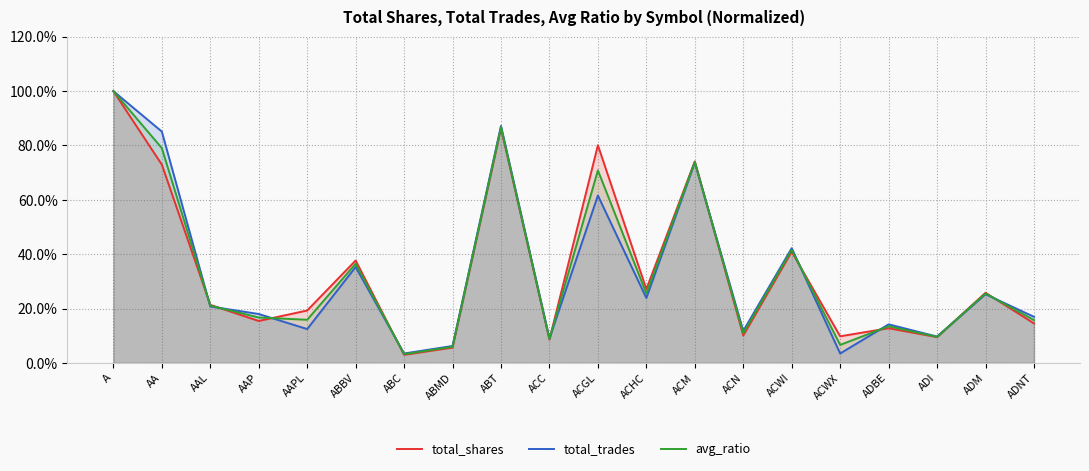

How many intersections are there between total_shares and avg_ratio?

10